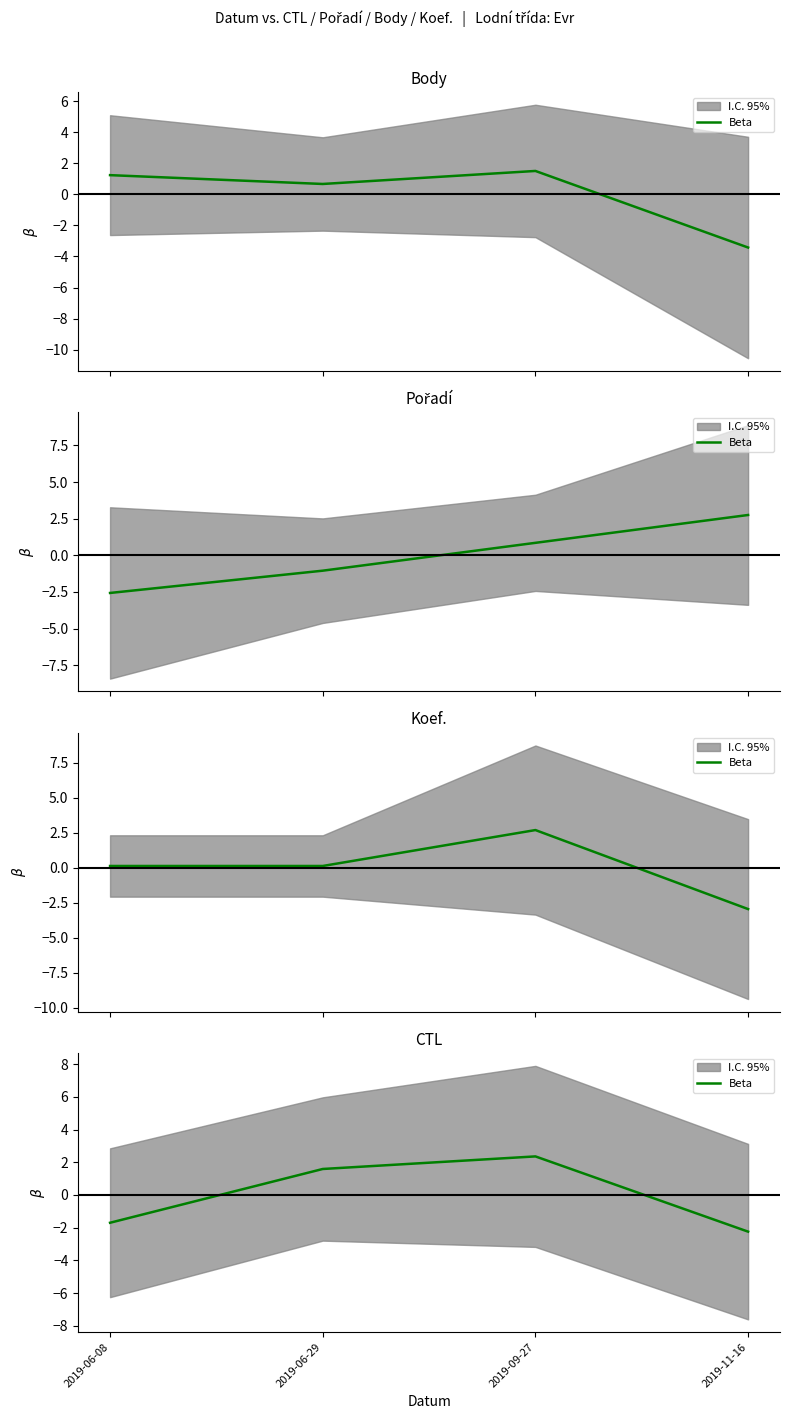

What is the change in value from 2019-09-27 to 2019-11-16?

-4.6